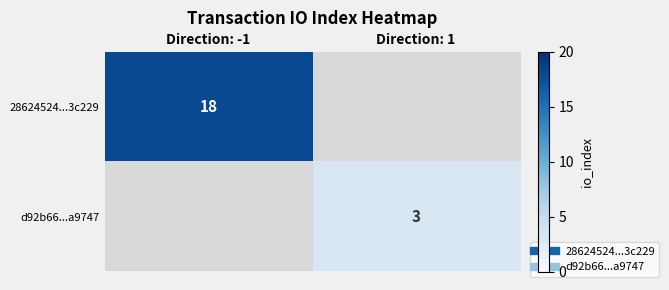

Which series changed the most between Direction: -1 and Direction: 1?

28624524...3c229